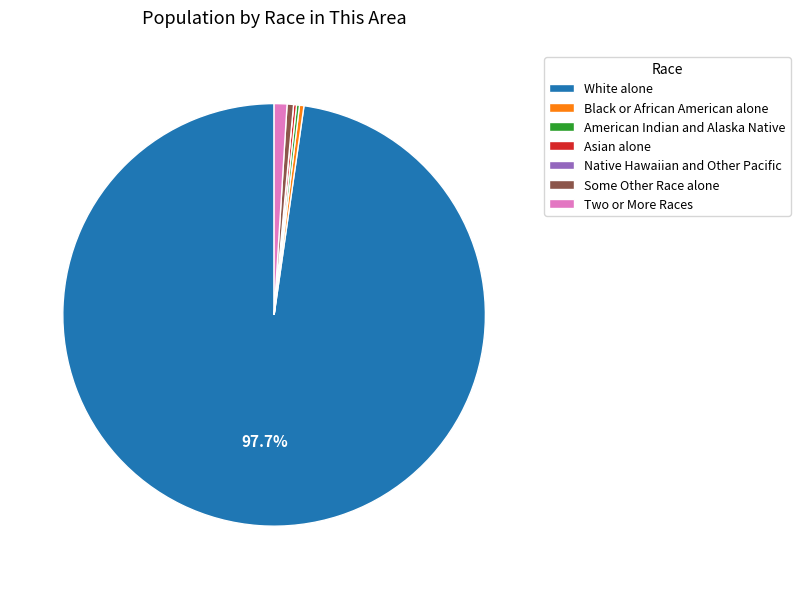

True or false: White alone accounts for 98% of the total.

True